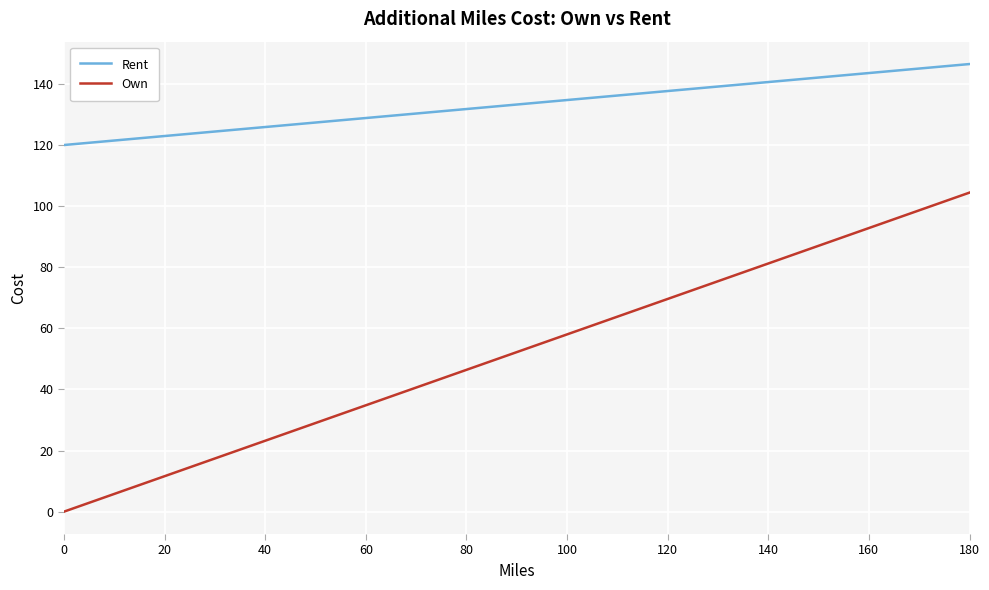

Rank the series by their maximum value, from lowest to highest.

Own, Rent